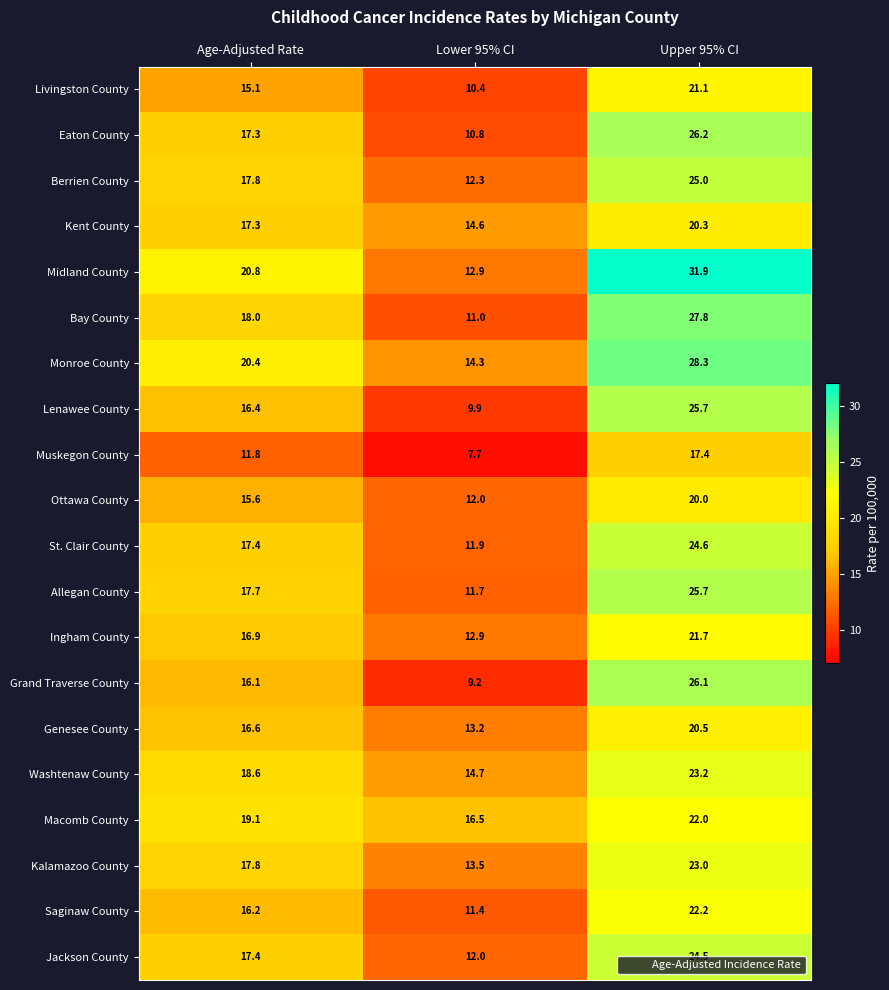

The value of Monroe County at Age-Adjusted Rate is 20.4. True or false?

True